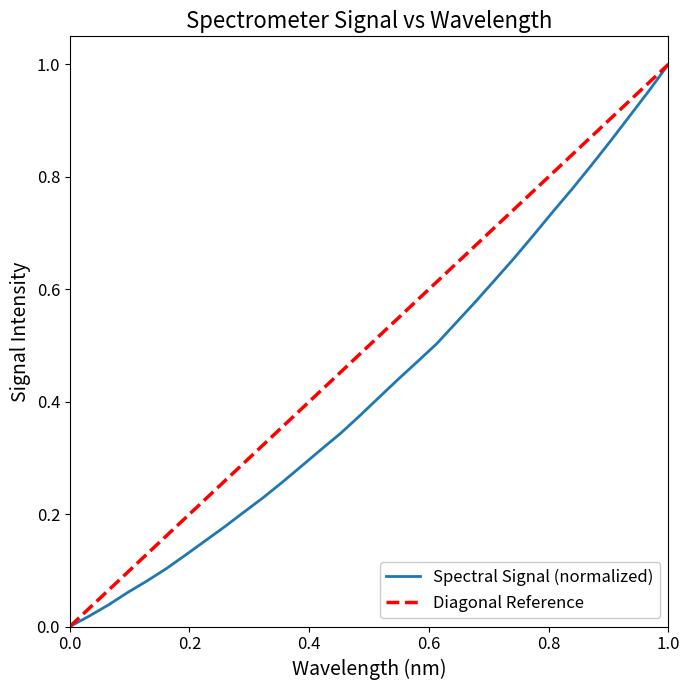

Which has a higher value, 223.7895 or 220.9264?

223.7895